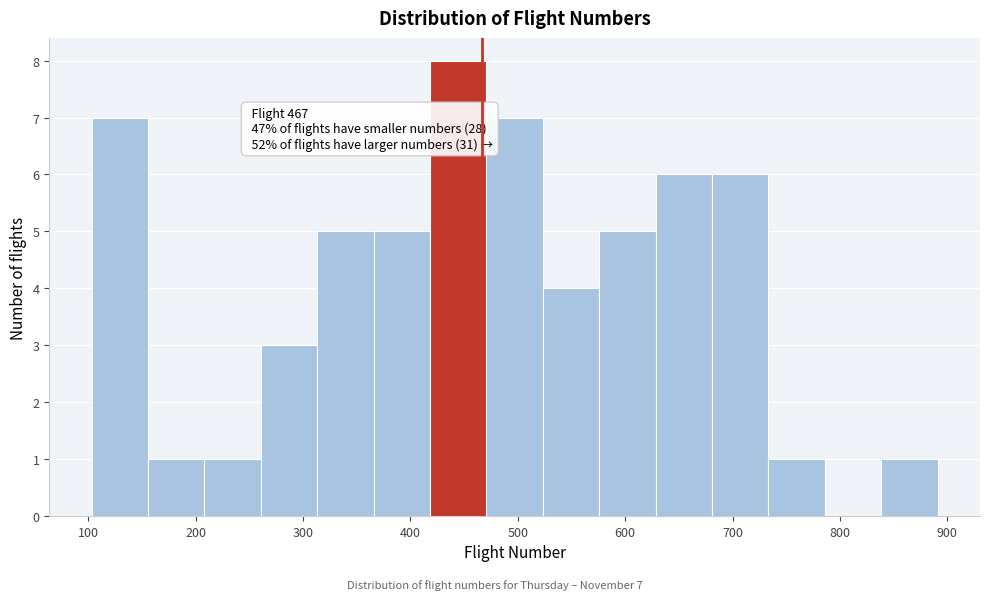

Which range on the x-axis has the tallest bar?

420 to 470